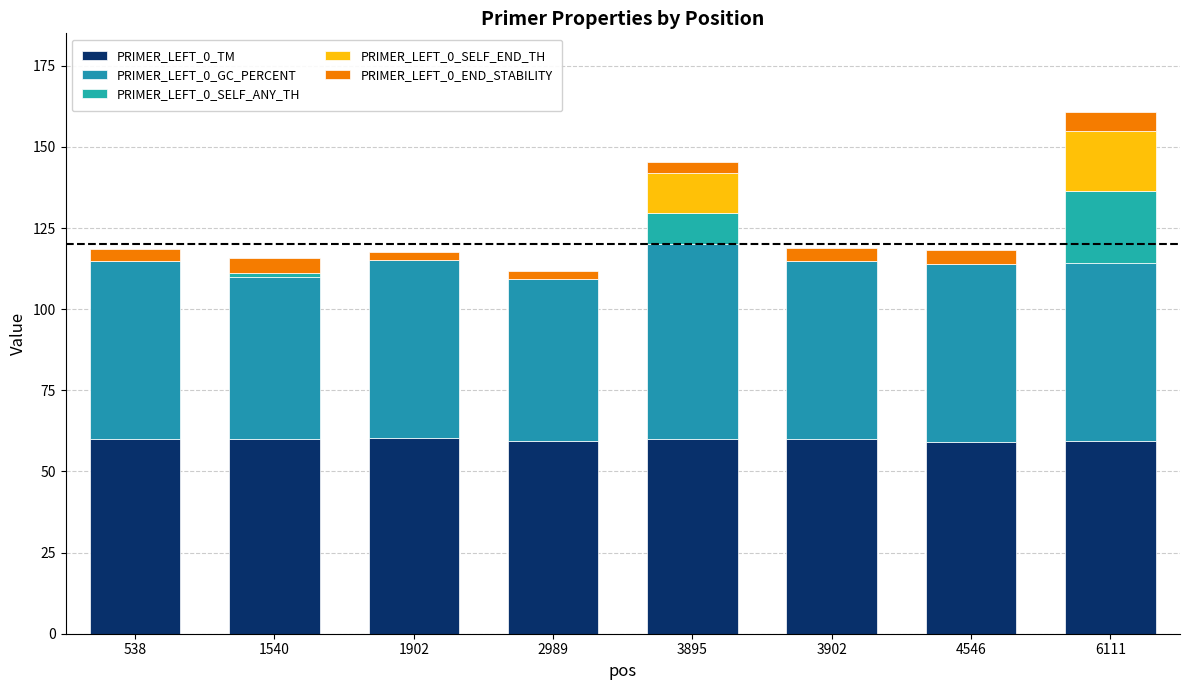

Rank the series at 1902 from highest to lowest value.

PRIMER_LEFT_0_TM, PRIMER_LEFT_0_GC_PERCENT, PRIMER_LEFT_0_END_STABILITY, PRIMER_LEFT_0_SELF_ANY_TH, PRIMER_LEFT_0_SELF_END_TH